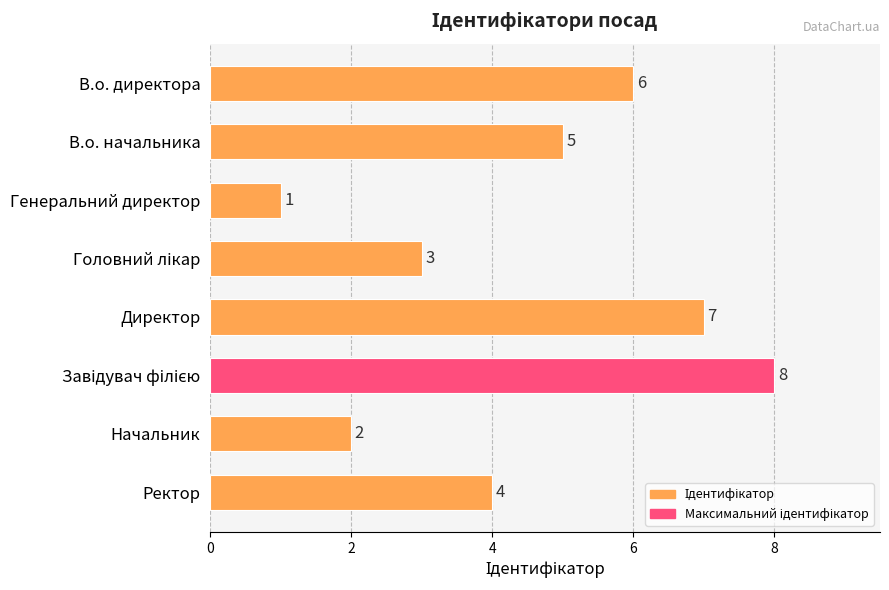

Which label corresponds to the smallest value in the chart?

Генеральний директор